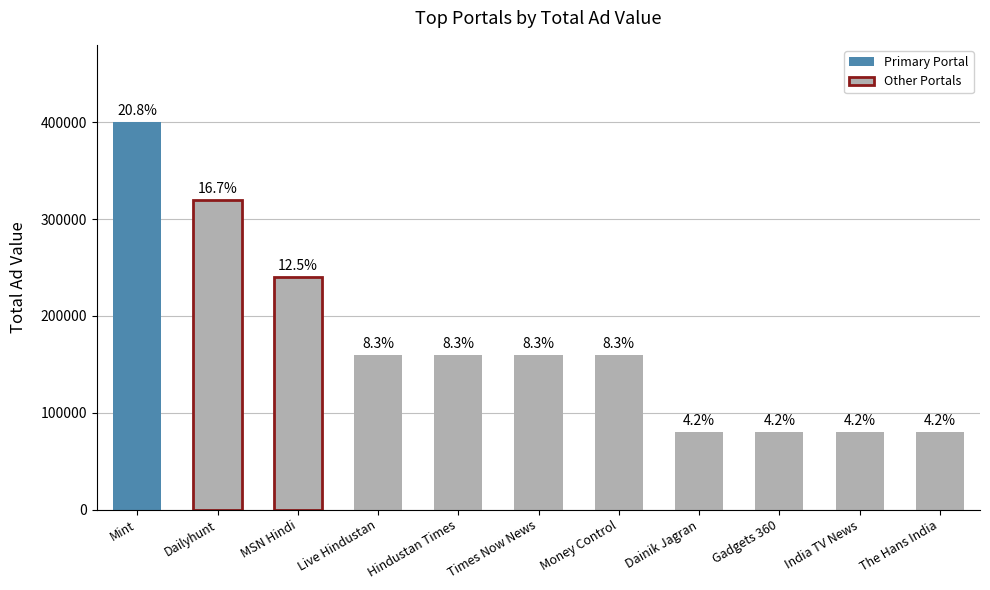

The chart shows a value of 80000 at The Hans India. True or false?

True